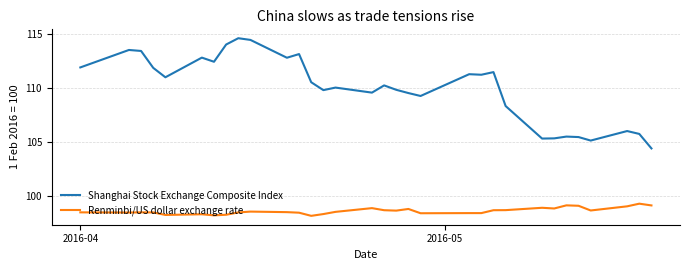

What is the smallest value displayed?

98.2